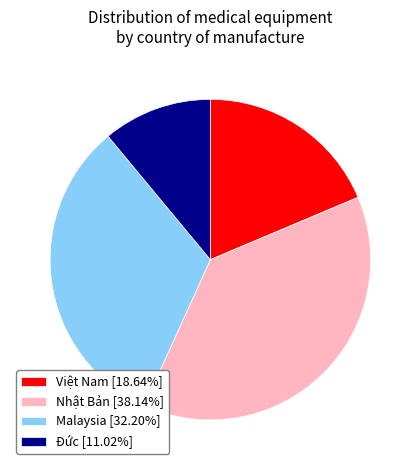

Is the sum of Việt Nam [18.64%] and Nhật Bản [38.14%] greater than half?

Yes